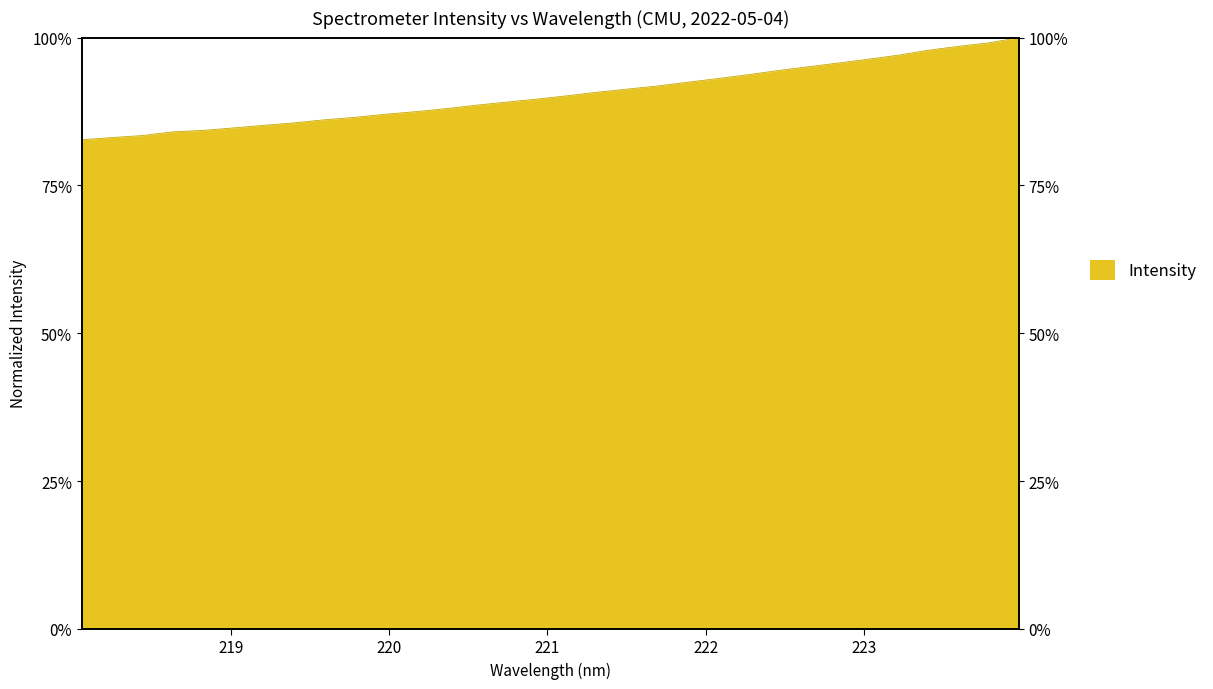

True or false: there are more than 1 points higher than both neighbors.

False